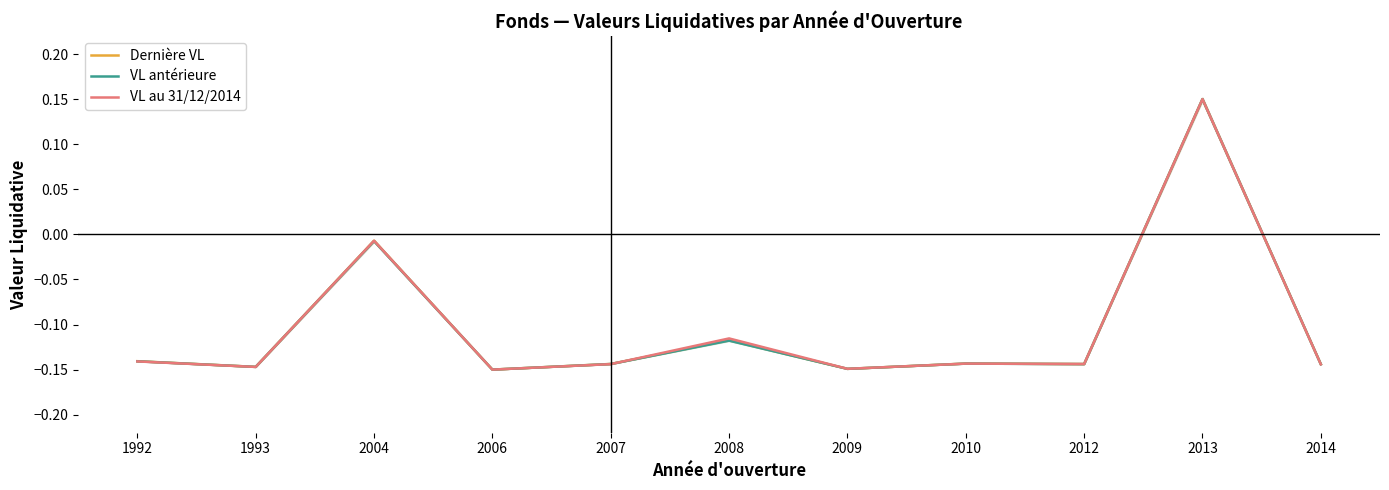

At which label does VL au 31/12/2014 reach its minimum?

2006